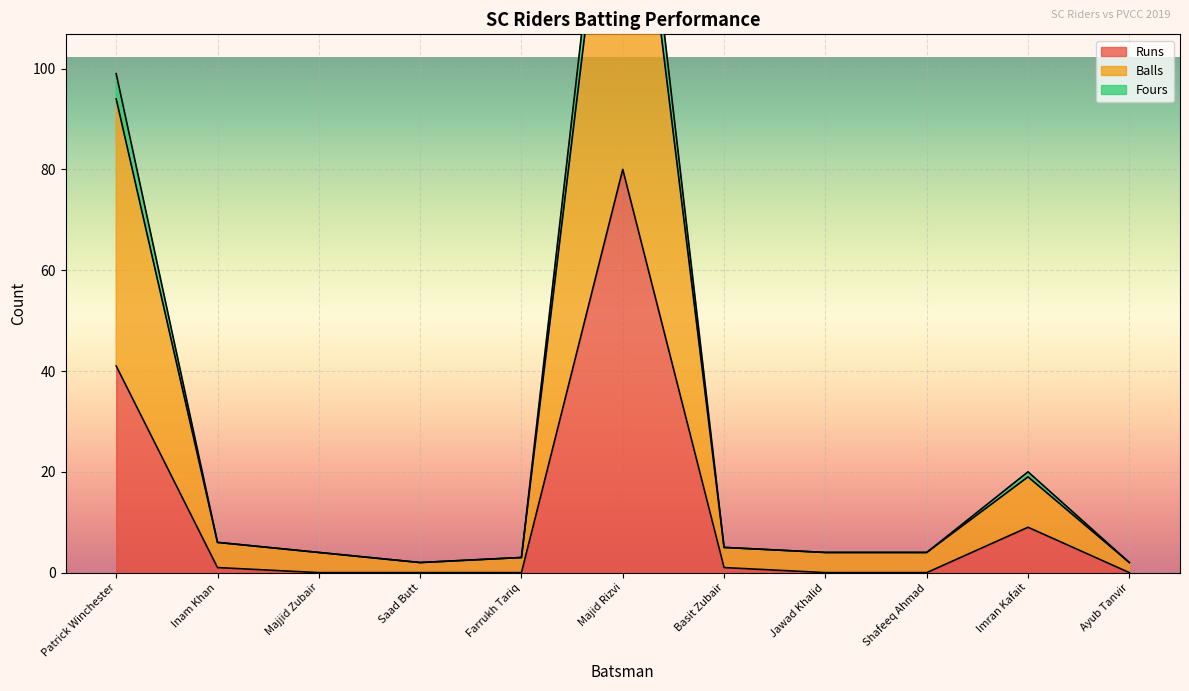

What is the sum of the Runs values at Saad Butt and Imran Kafait?

9